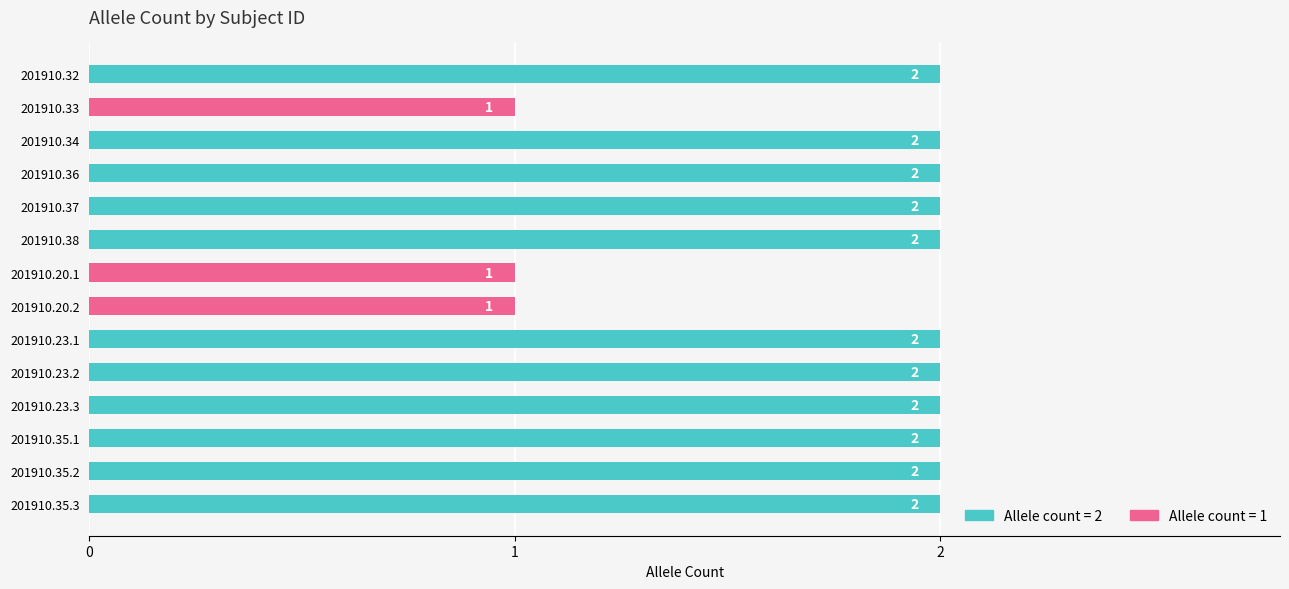

What is the smallest value displayed?

1